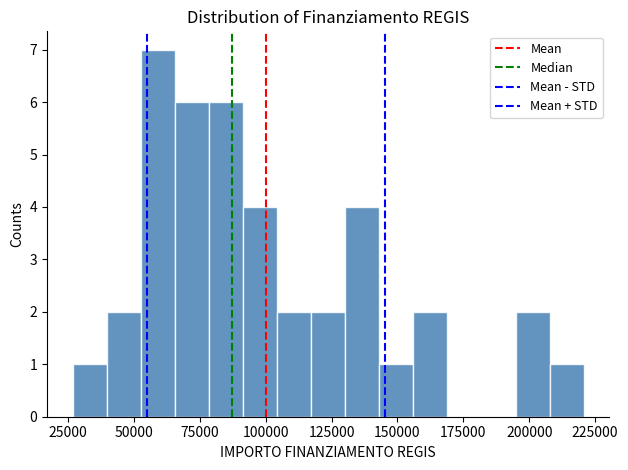

Around what value on the x-axis is the tallest bar? Give the approximate position of its centre, as read against the axis.

60000